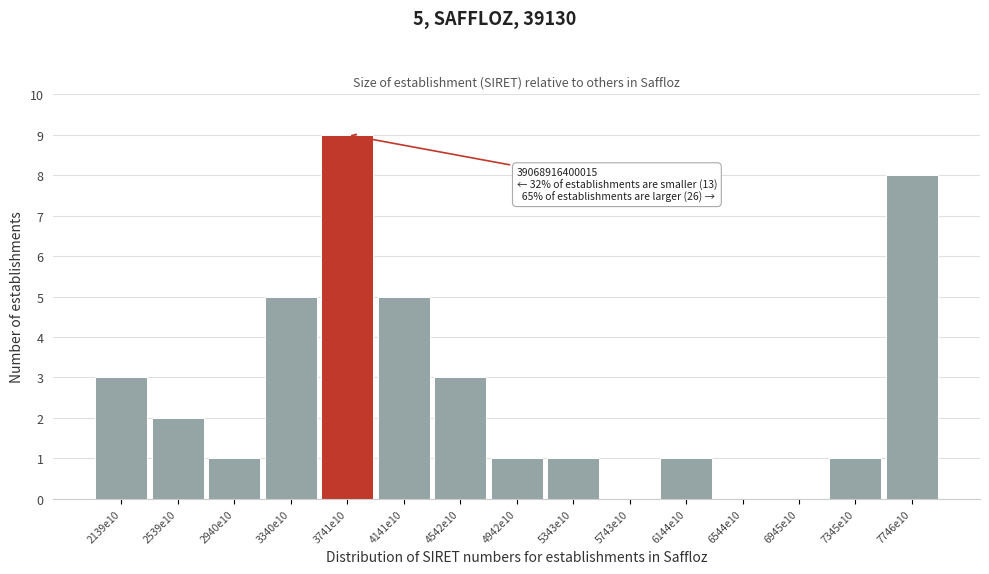

Reading left to right, list all the values displayed in this chart.

2139e10=3	2539e10=2	2940e10=1	3340e10=5	3741e10=9	4141e10=5	4542e10=3	4942e10=1	5343e10=1	5743e10=0	6144e10=1	6544e10=0	6945e10=0	7345e10=1	7746e10=8